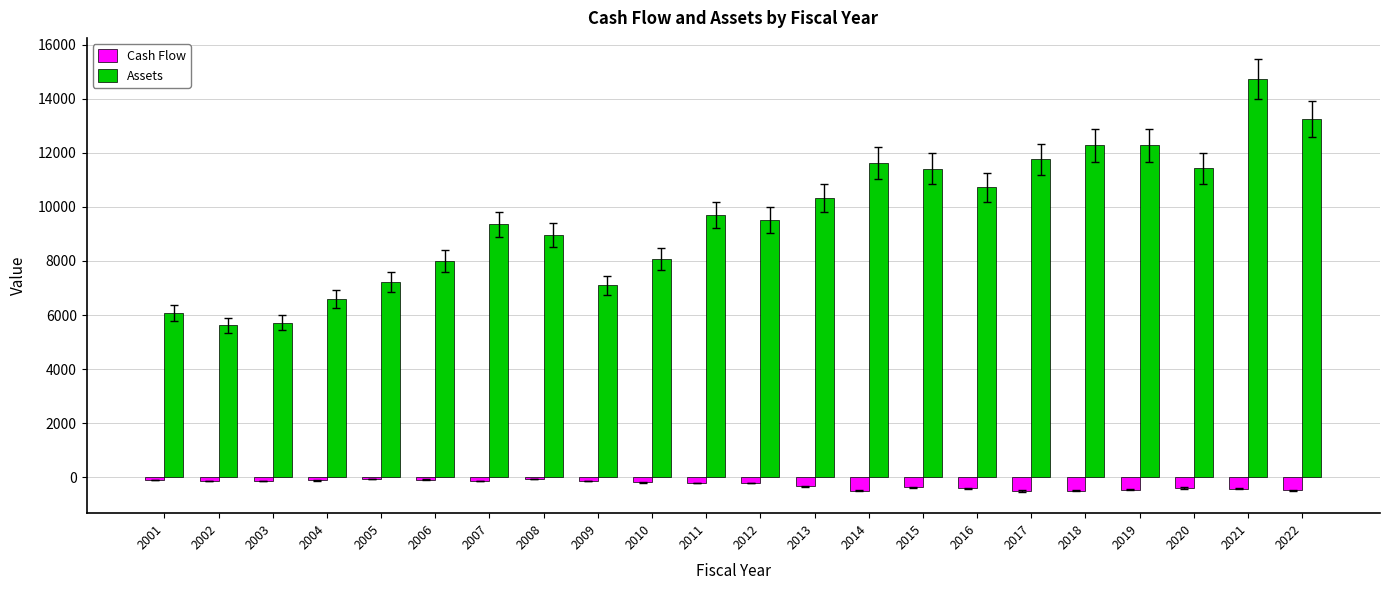

Is the value of Cash Flow at 2011 greater than the value of Assets at 2019?

No